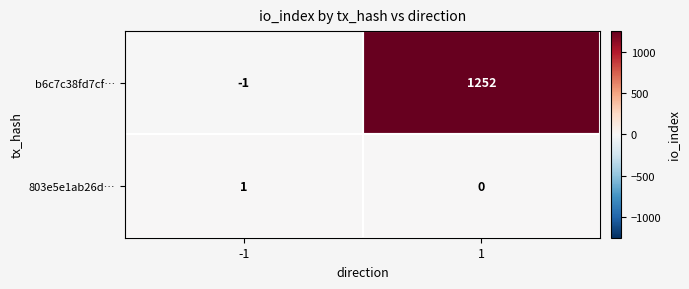

Rank the series at -1 from lowest to highest value.

b6c7c38fd7cf…, 803e5e1ab26d…